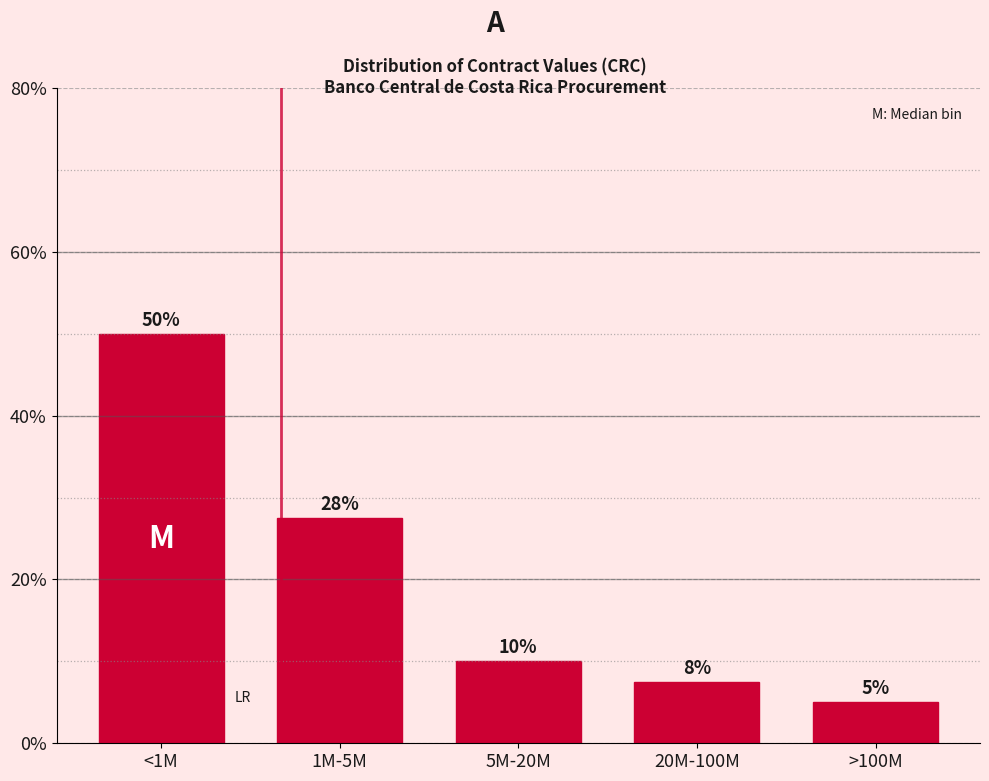

What is the ratio of the value at <1M to the value at >100M?

10.0